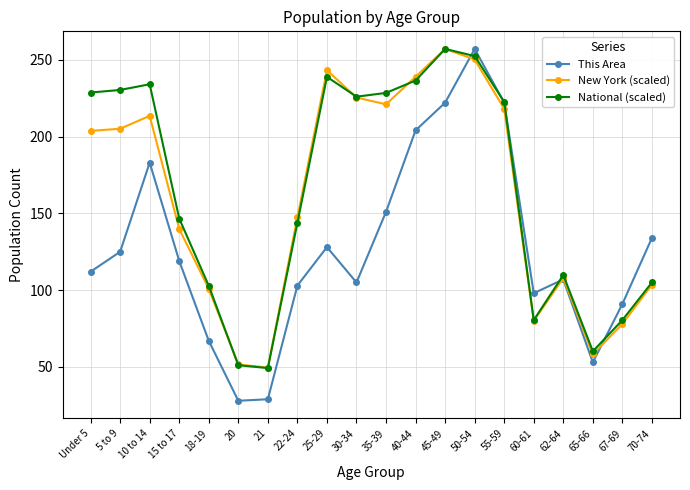

What is the minimum value for New York (scaled)?

49.6